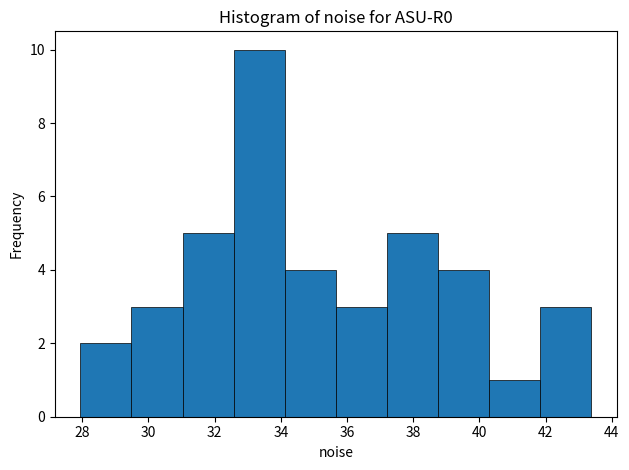

Reading left to right, list every bar in this chart as the range it spans on the x-axis followed by its height. Neither the bar edges nor the heights are printed on the chart, so give them approximately, as read against the axes.

28.0 to 29.4: 2
29.4 to 31.0: 3
31.0 to 32.6: 5
32.6 to 34.2: 10
34.2 to 35.6: 4
35.6 to 37.2: 3
37.2 to 38.8: 5
38.8 to 40.2: 4
40.2 to 41.8: 1
41.8 to 43.4: 3